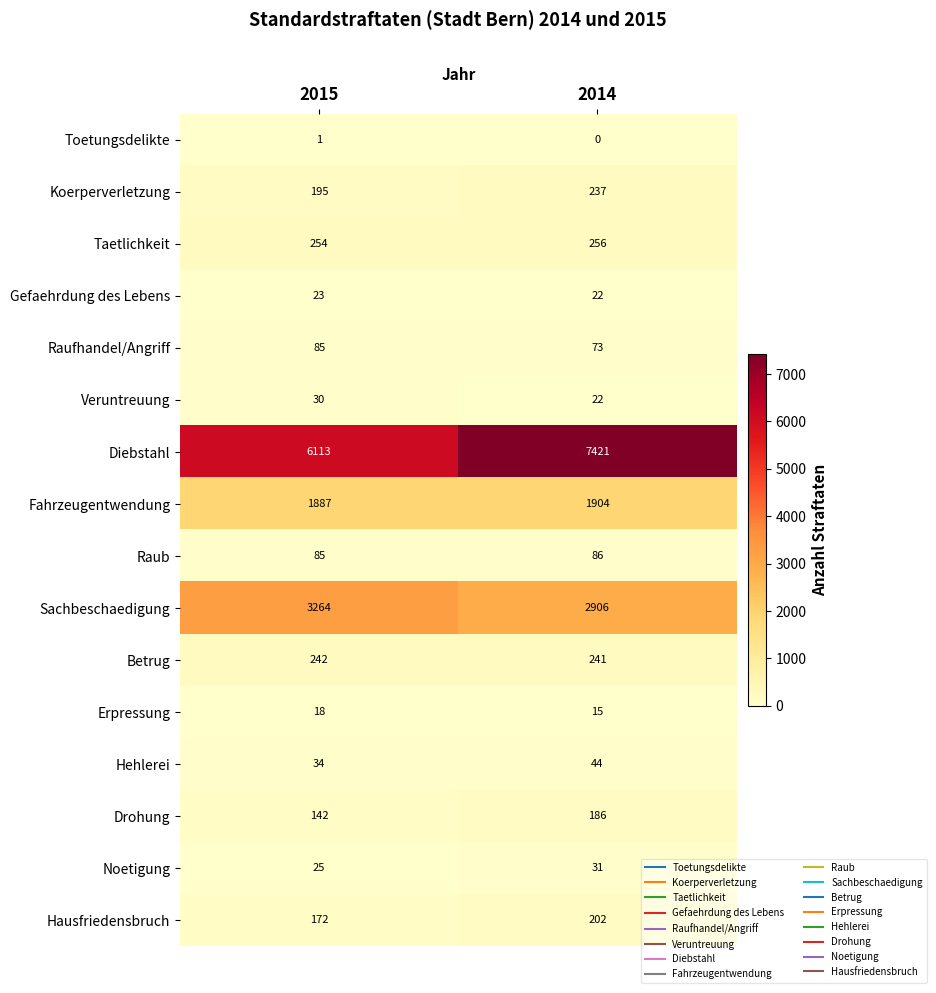

At which label is Noetigung closest to 28?

2015